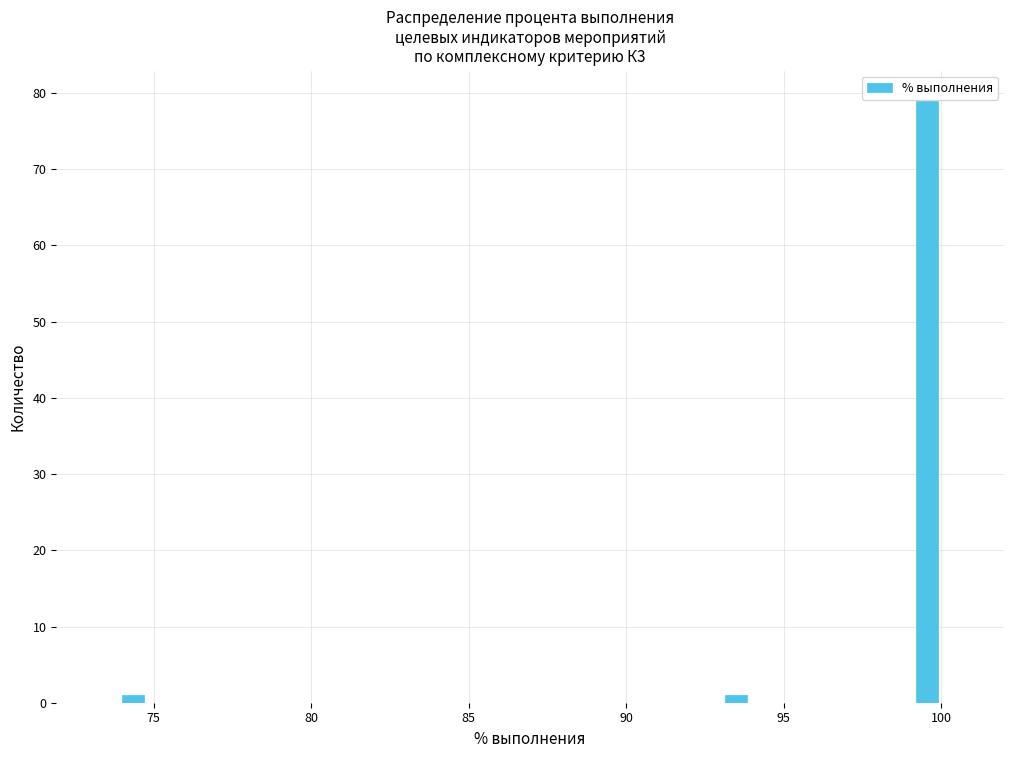

Read against the x-axis, roughly where is the centre of the tallest bar?

99.5